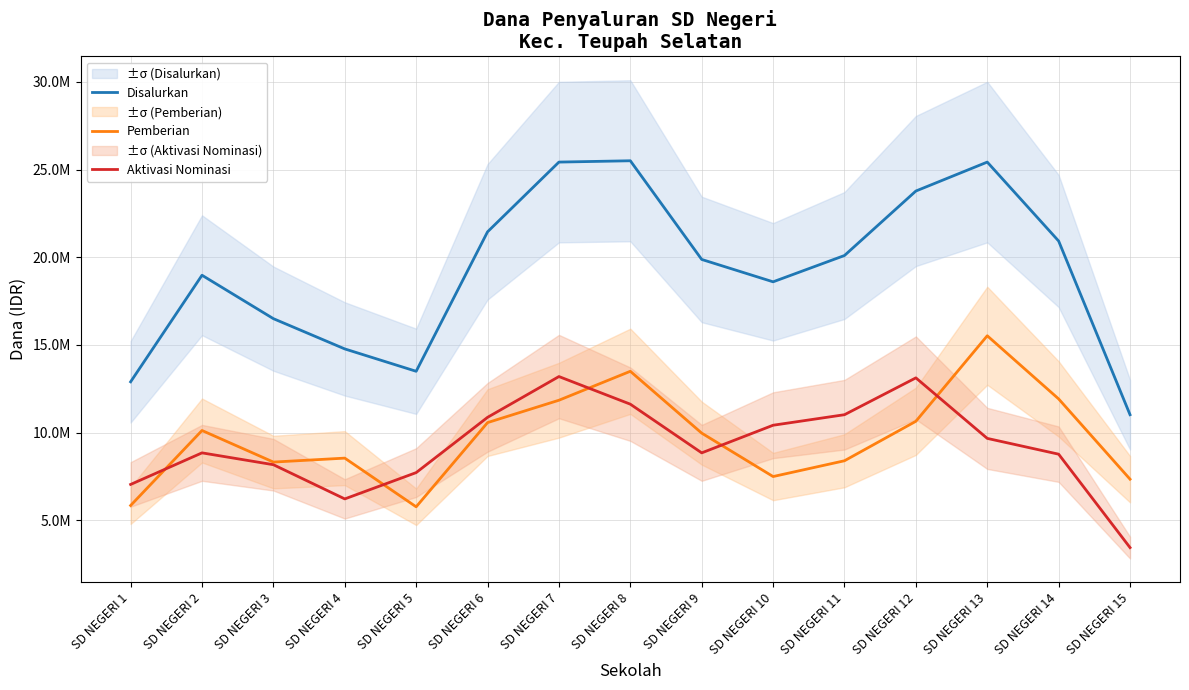

What are all the series names shown in the legend?

Disalurkan, Pemberian, Aktivasi Nominasi